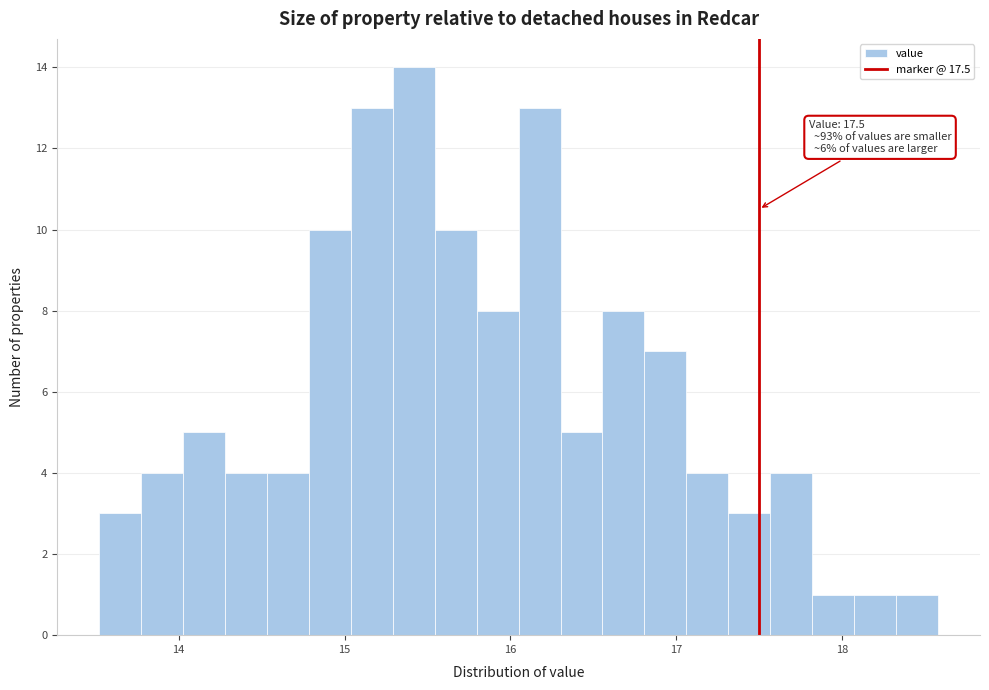

Read against the x-axis, roughly where is the centre of the tallest bar?

15.4